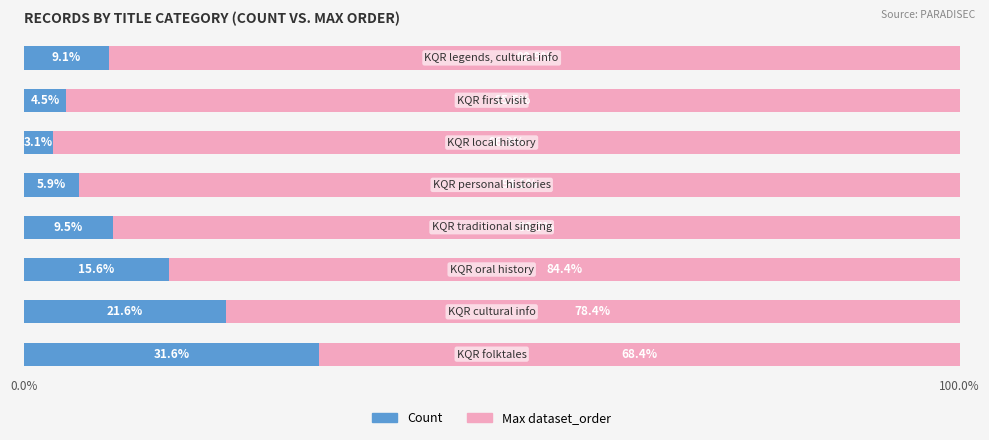

What is the highest value of the Count series?

31.6